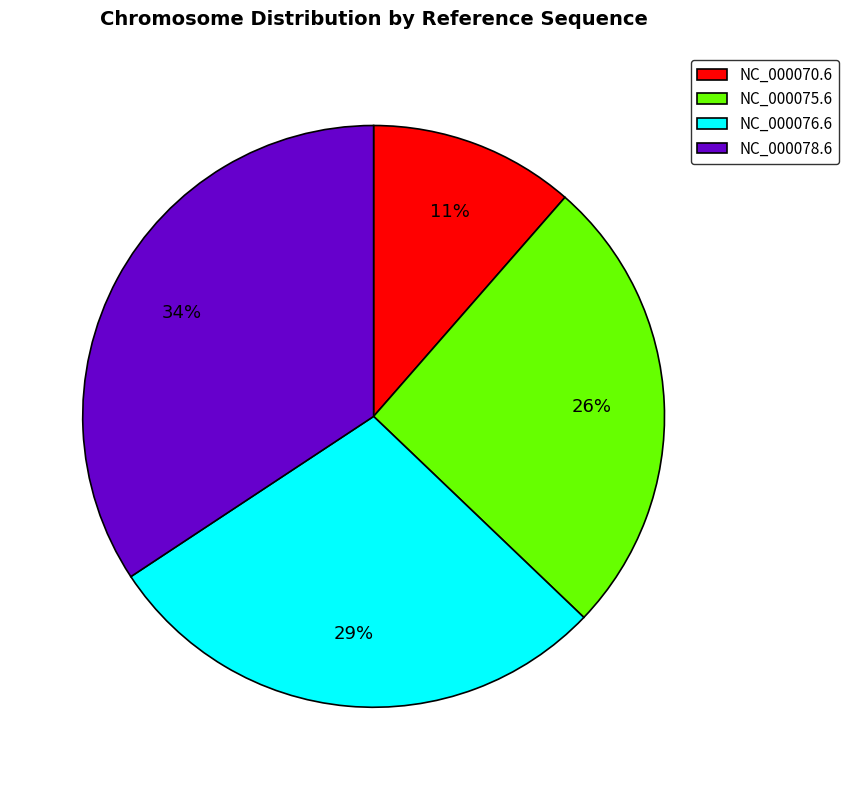

Which has a higher value, NC_000078.6 or NC_000076.6?

NC_000078.6